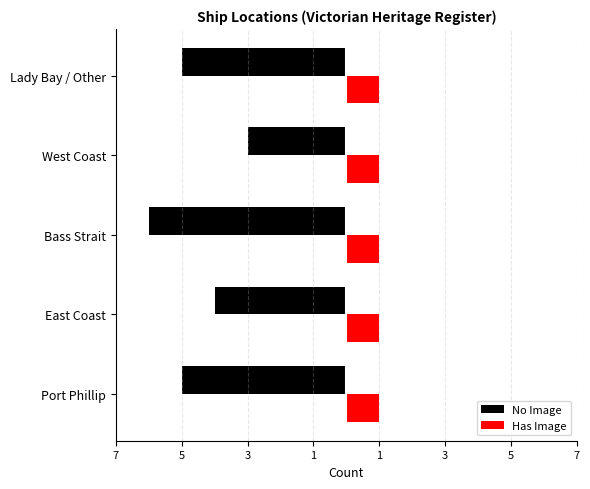

What are all the series names shown in the legend?

No Image, Has Image